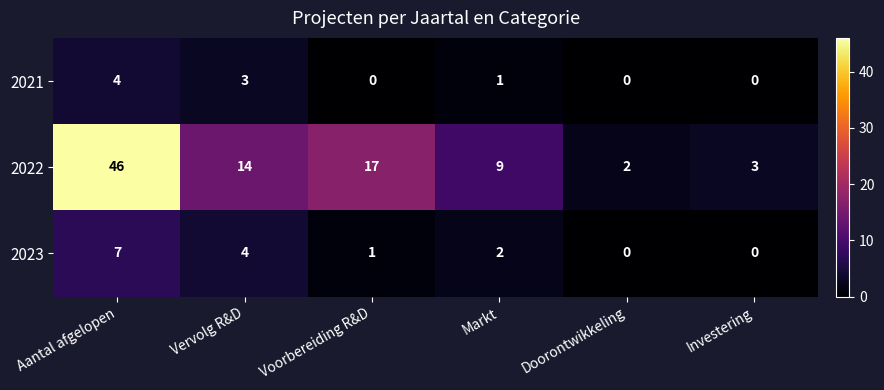

At Aantal afgelopen, list the series in order from smallest to largest.

2021, 2023, 2022